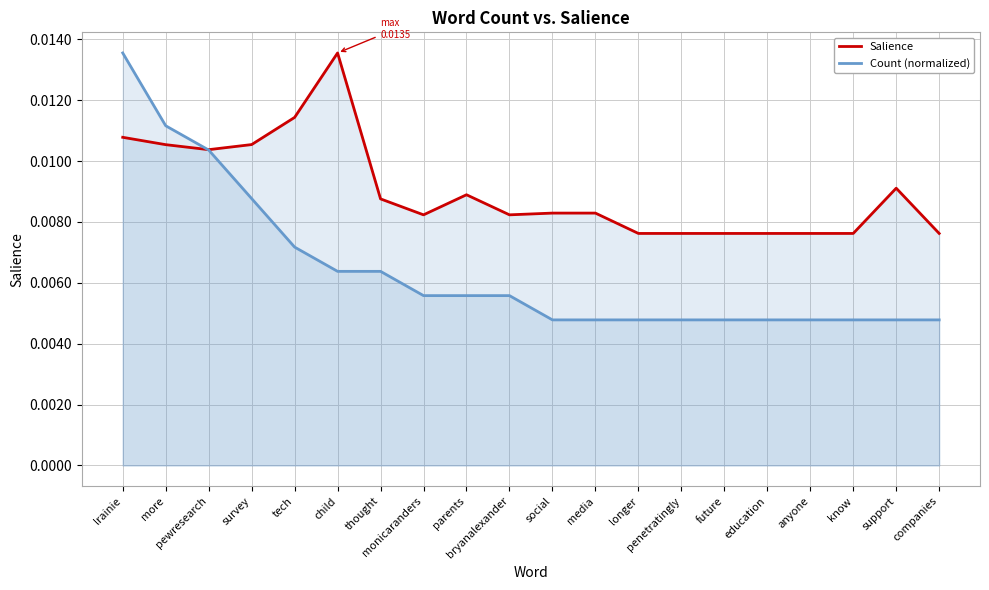

What is the label of the 10th point from the left?

bryanalexander